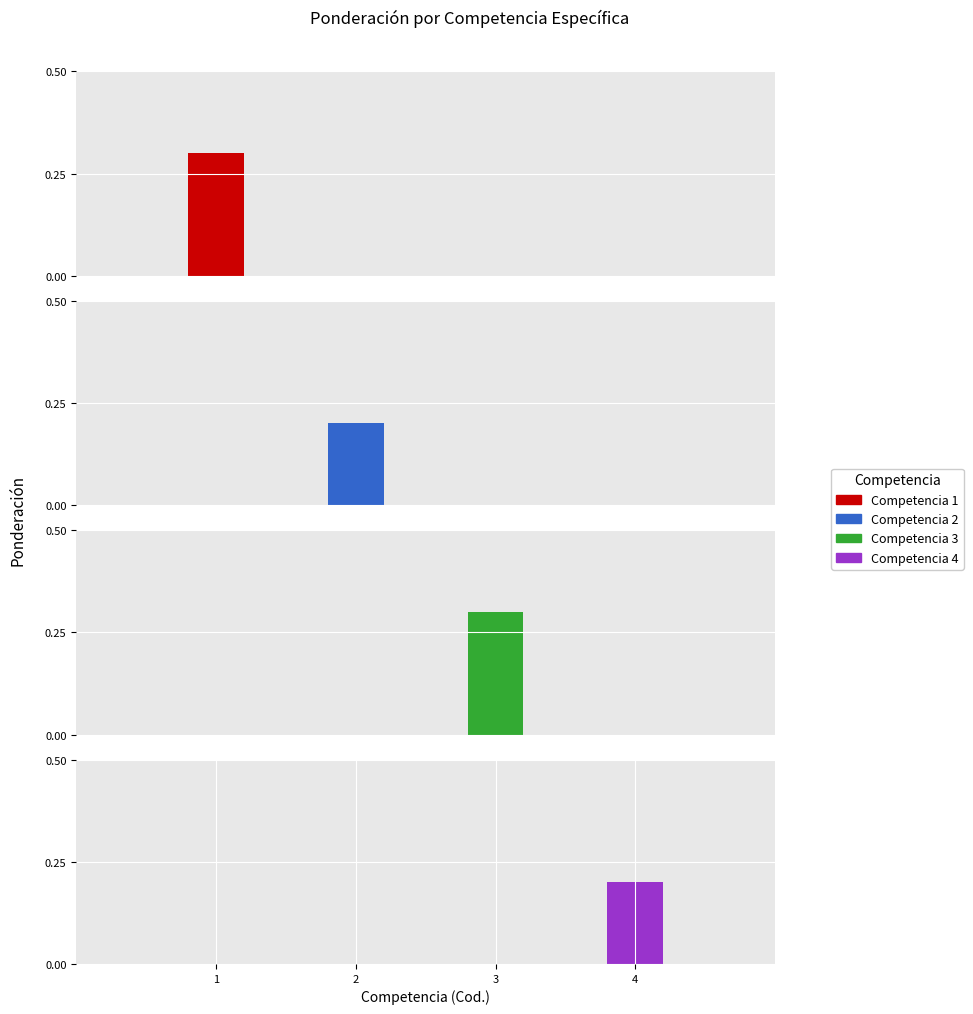

Rank the categories by value from lowest to highest.

2, 4, 1, 3